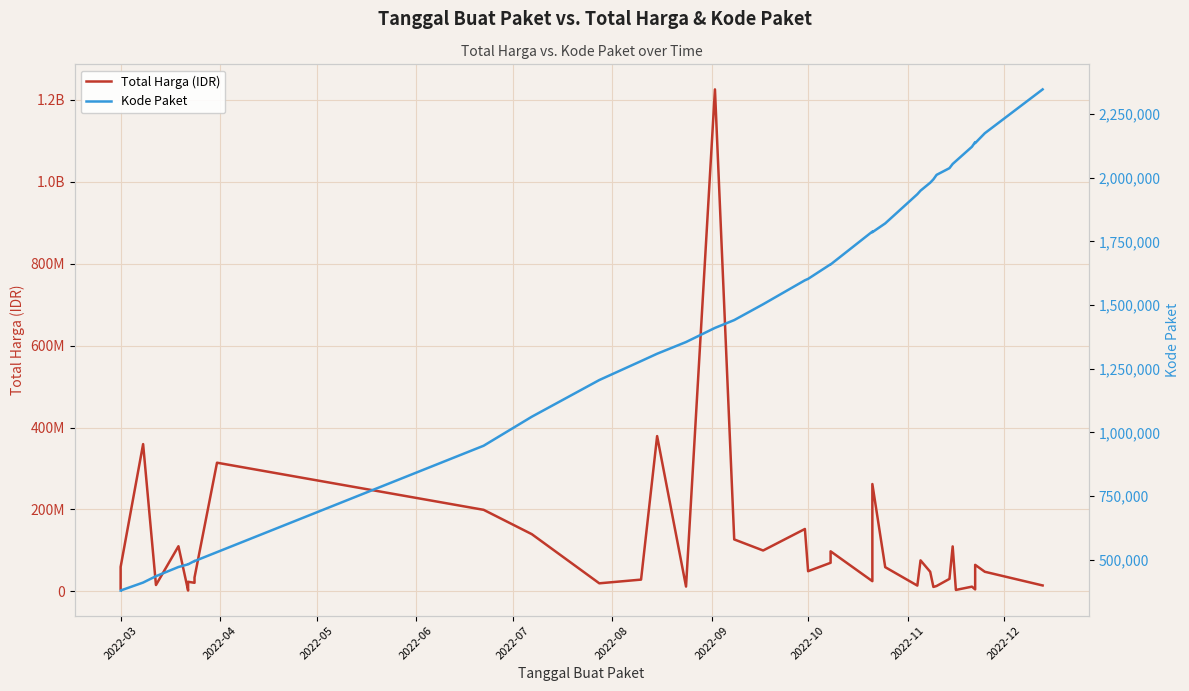

True or false: Kode Paket and Total Harga (IDR) cross at least once.

False